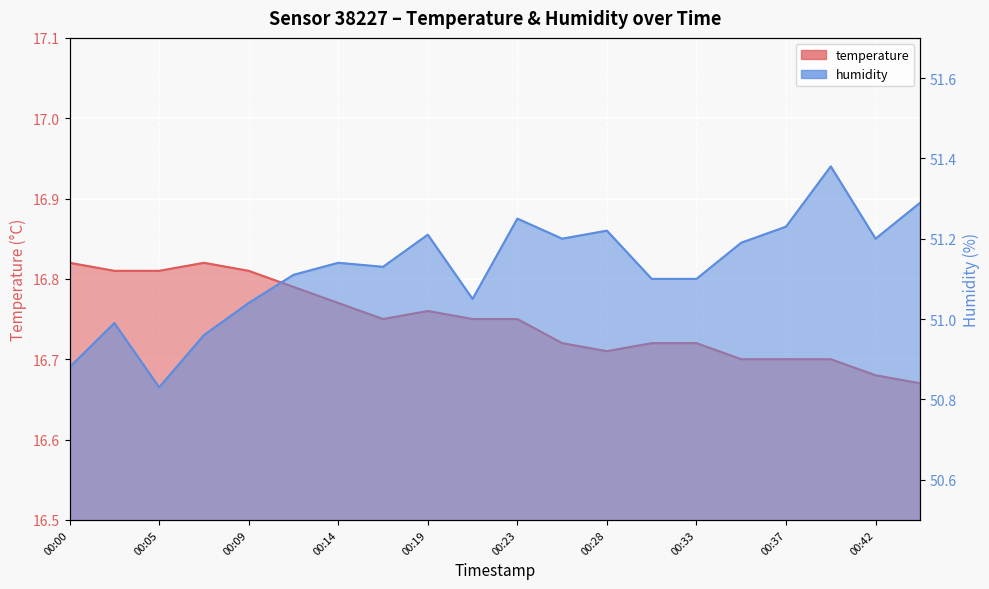

Between 00:16 and 00:02, which is larger?

00:02